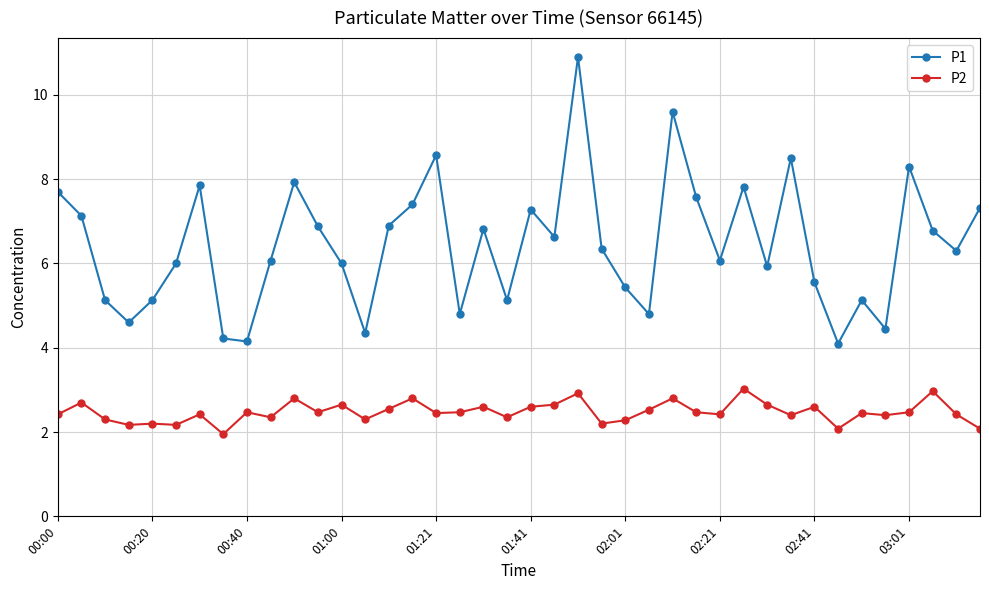

True or false: P1 and P2 intersect in this chart.

False